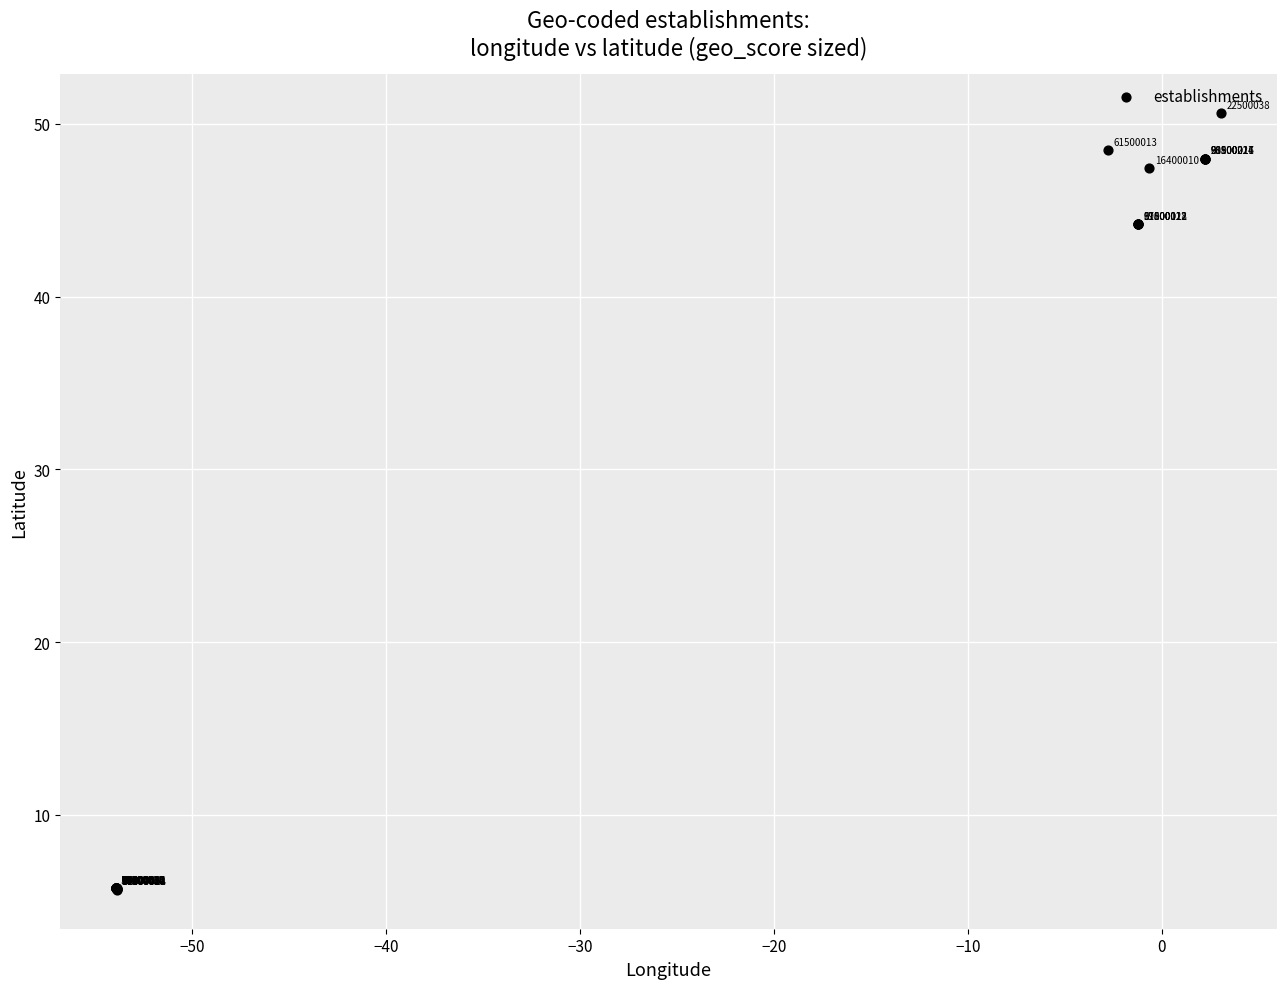

What Y value in the scatter plot is closest to 28?

44.2